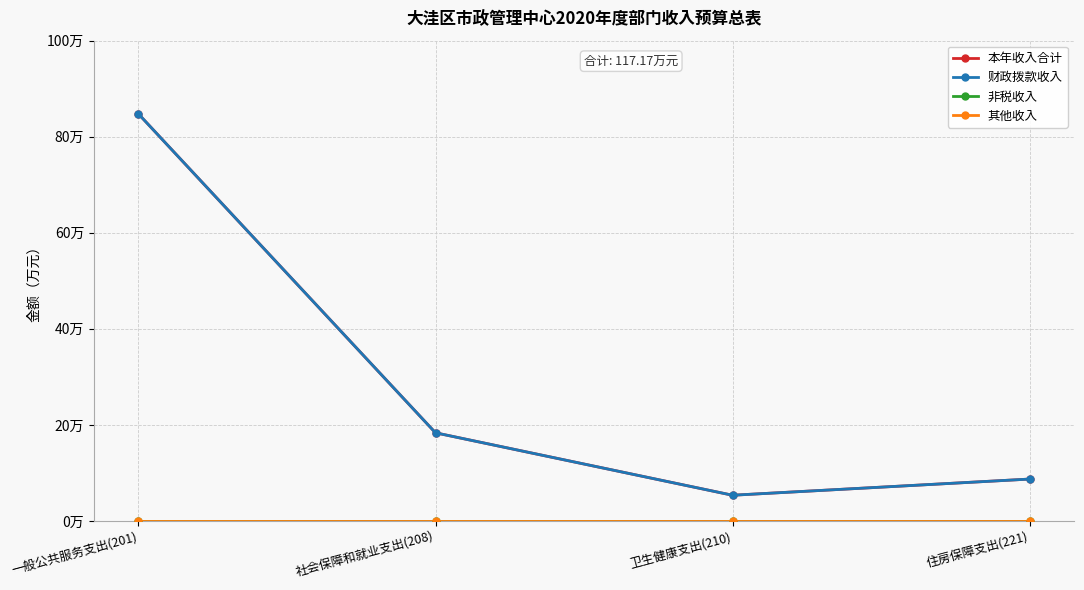

Reading right to left, transcribe all the data shown in this chart.

本年收入合计: 8.7	5.3	18.4	84.8
财政拨款收入: 8.7	5.3	18.4	84.8
非税收入: 0.0	0.0	0.0	0.0
其他收入: 0.0	0.0	0.0	0.0